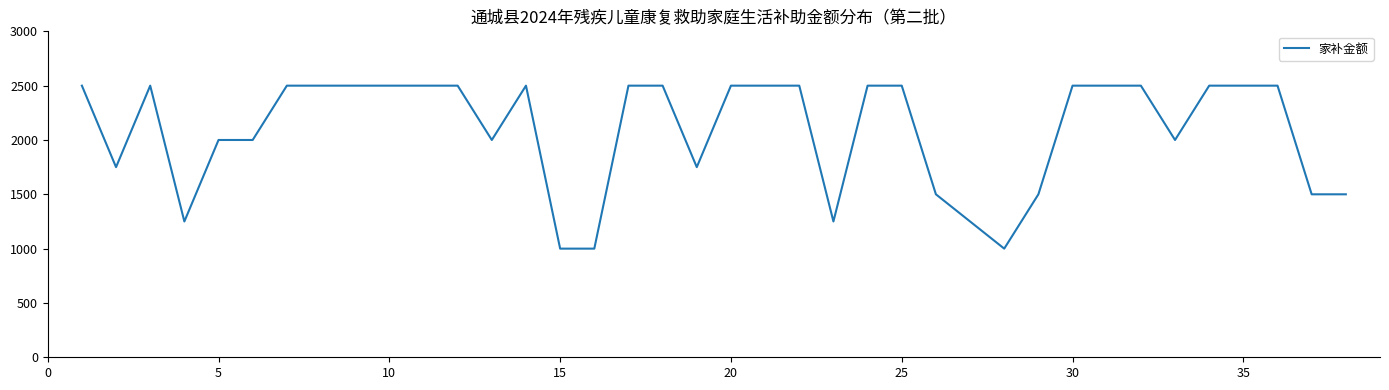

Reading left to right, extract all data points from this chart.

2500	1750	2500	1250	2000	2000	2500	2500	2500	2500	2500	2500	2000	2500	1000	1000	2500	2500	1750	2500	2500	2500	1250	2500	2500	1500	1250	1000	1500	2500	2500	2500	2000	2500	2500	2500	1500	1500